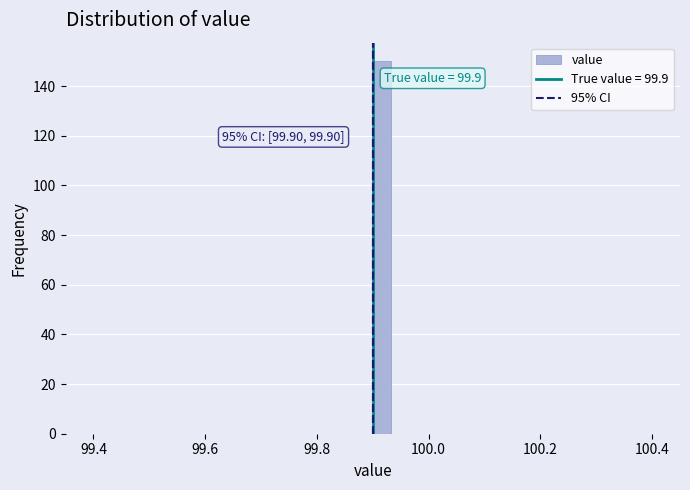

Around what value on the x-axis is the tallest bar? Give the approximate position of its centre, as read against the axis.

99.92